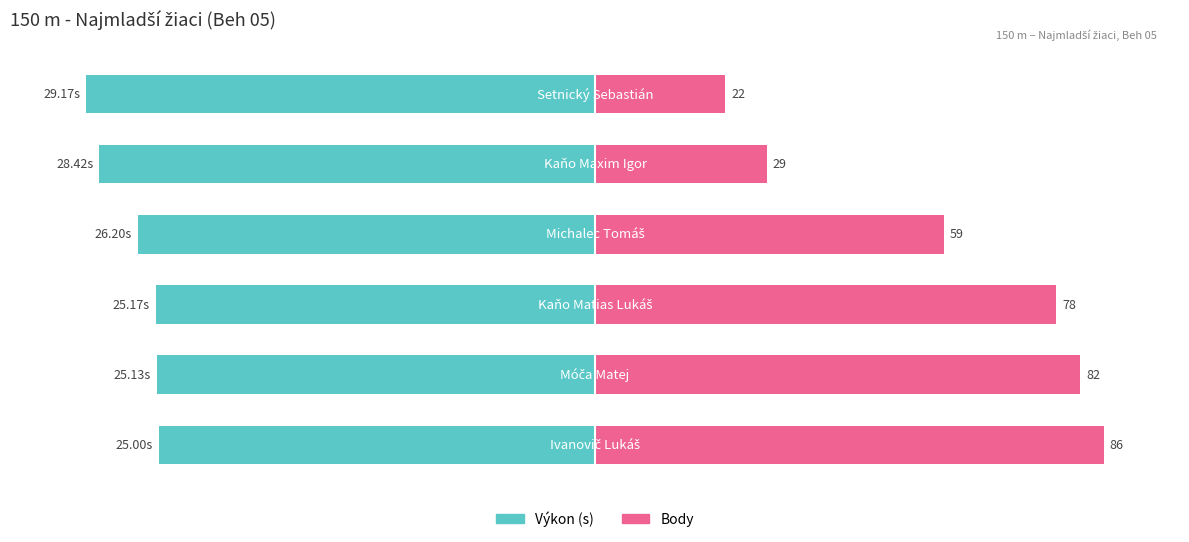

How many series are shown in this chart?

2